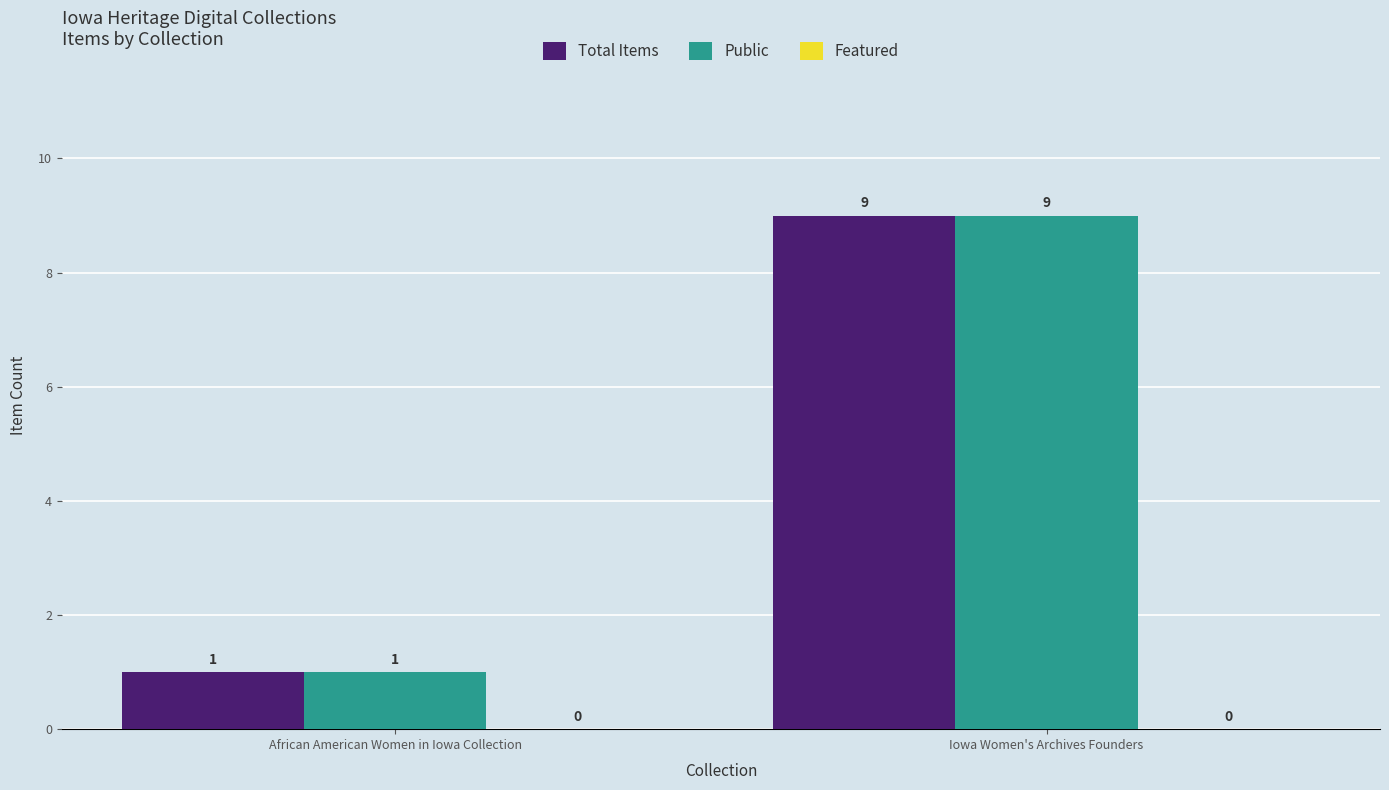

The value of Total Items at African American Women in Iowa Collection is 1. True or false?

True